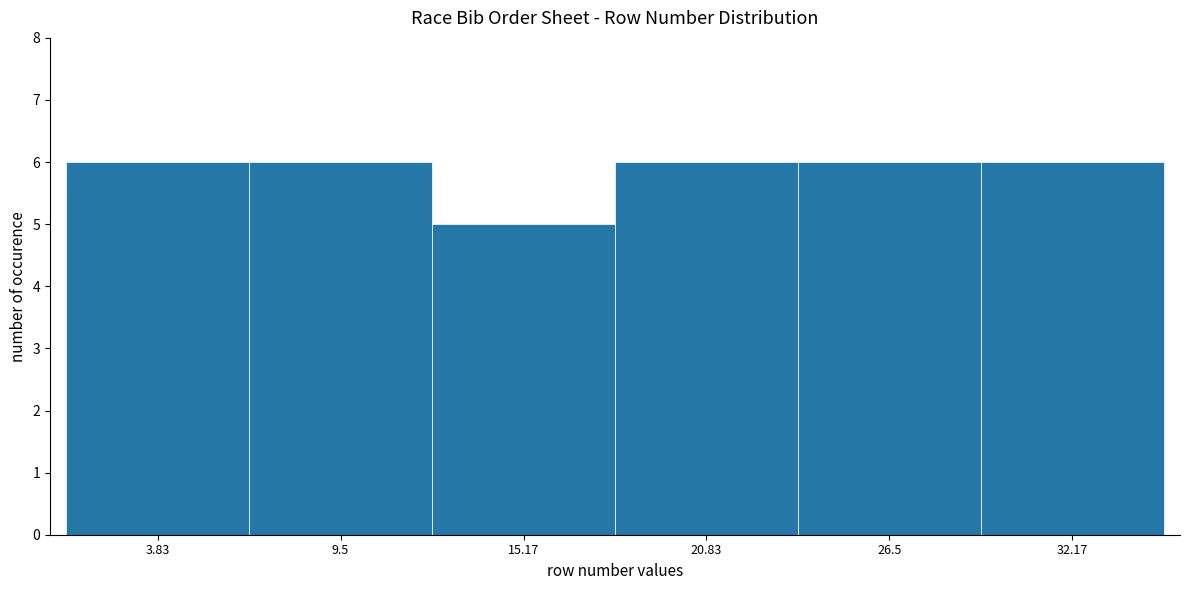

Reading left to right, list every bar in this chart as the range it spans on the x-axis followed by its height. Neither the bar edges nor the heights are printed on the chart, so give them approximately, as read against the axes.

1 to 7: 6
7 to 12: 6
12 to 18: 5
18 to 24: 6
24 to 29: 6
29 to 35: 6